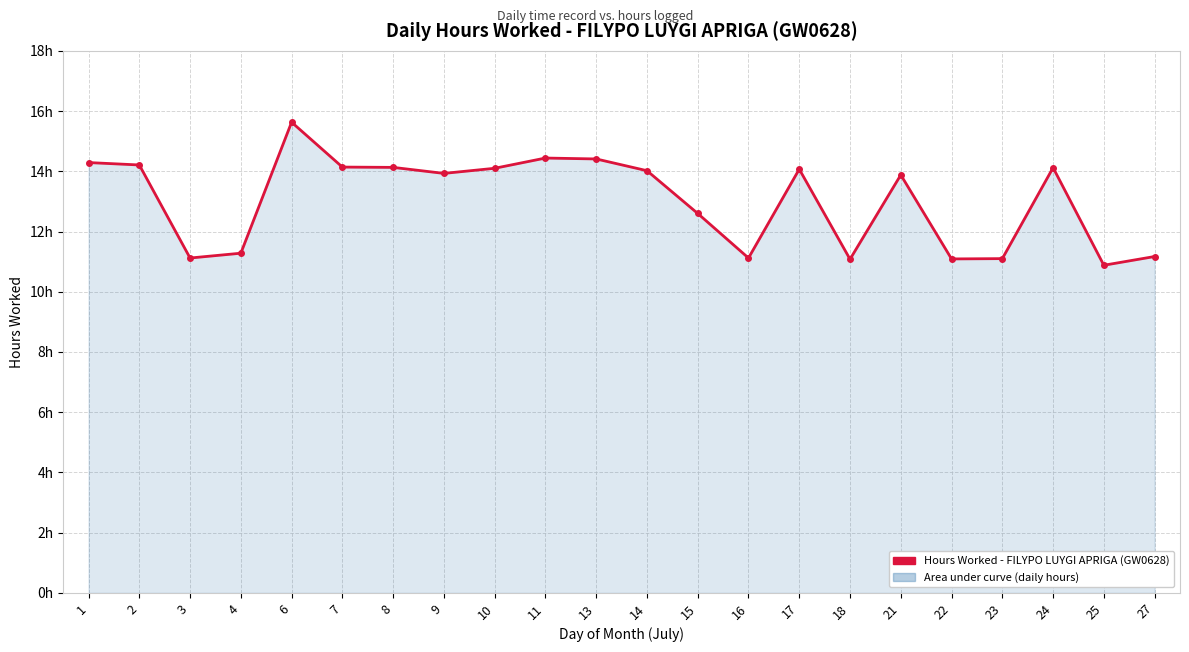

Does the chart display data point markers on the line(s)?

No